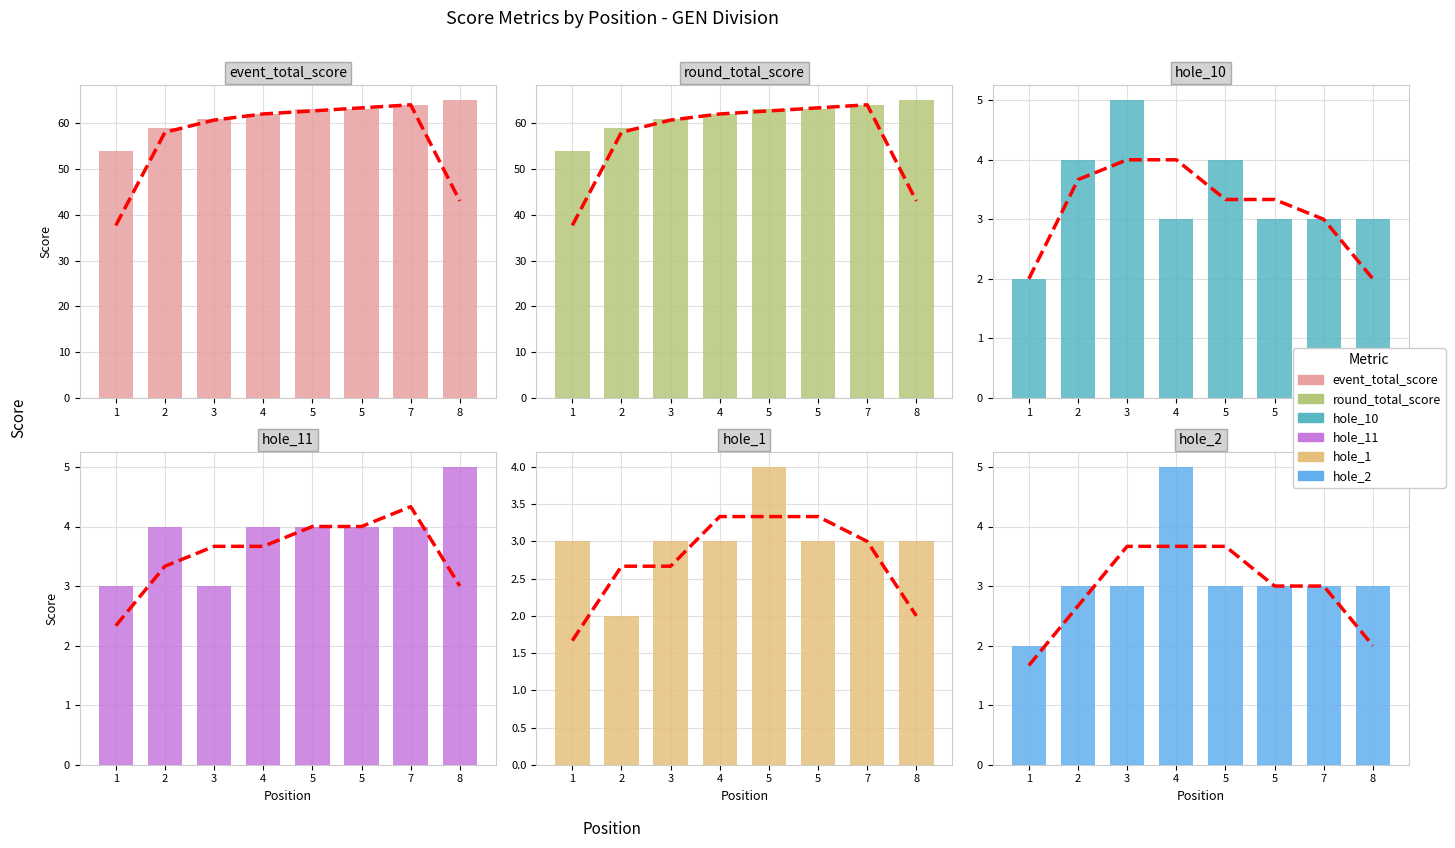

Reading left to right, what are all the values shown in this chart?

event_total_score: 1=54	2=59	3=61	4=62	5=63	5=63	7=64	8=65
round_total_score: 1=54	2=59	3=61	4=62	5=63	5=63	7=64	8=65
hole_10: 1=2	2=4	3=5	4=3	5=4	5=3	7=3	8=3
hole_11: 1=3	2=4	3=3	4=4	5=4	5=4	7=4	8=5
hole_1: 1=3	2=2	3=3	4=3	5=4	5=3	7=3	8=3
hole_2: 1=2	2=3	3=3	4=5	5=3	5=3	7=3	8=3